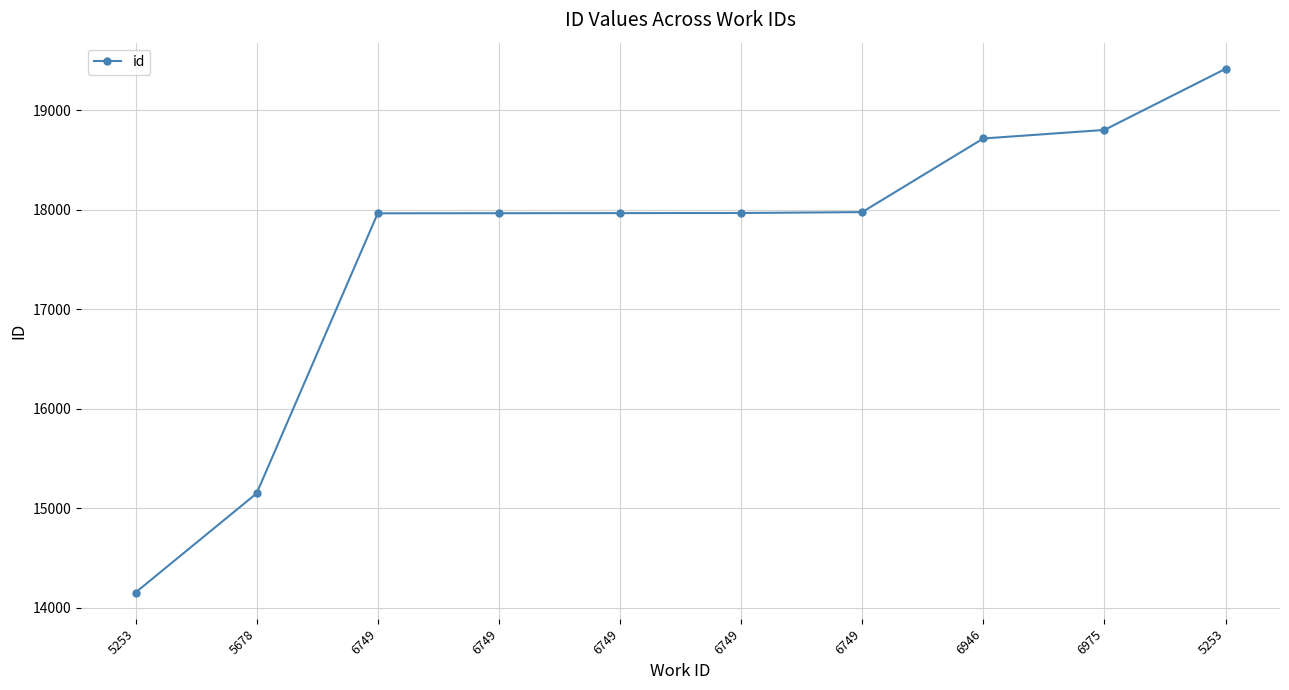

Which category has the highest value across all series?

5253